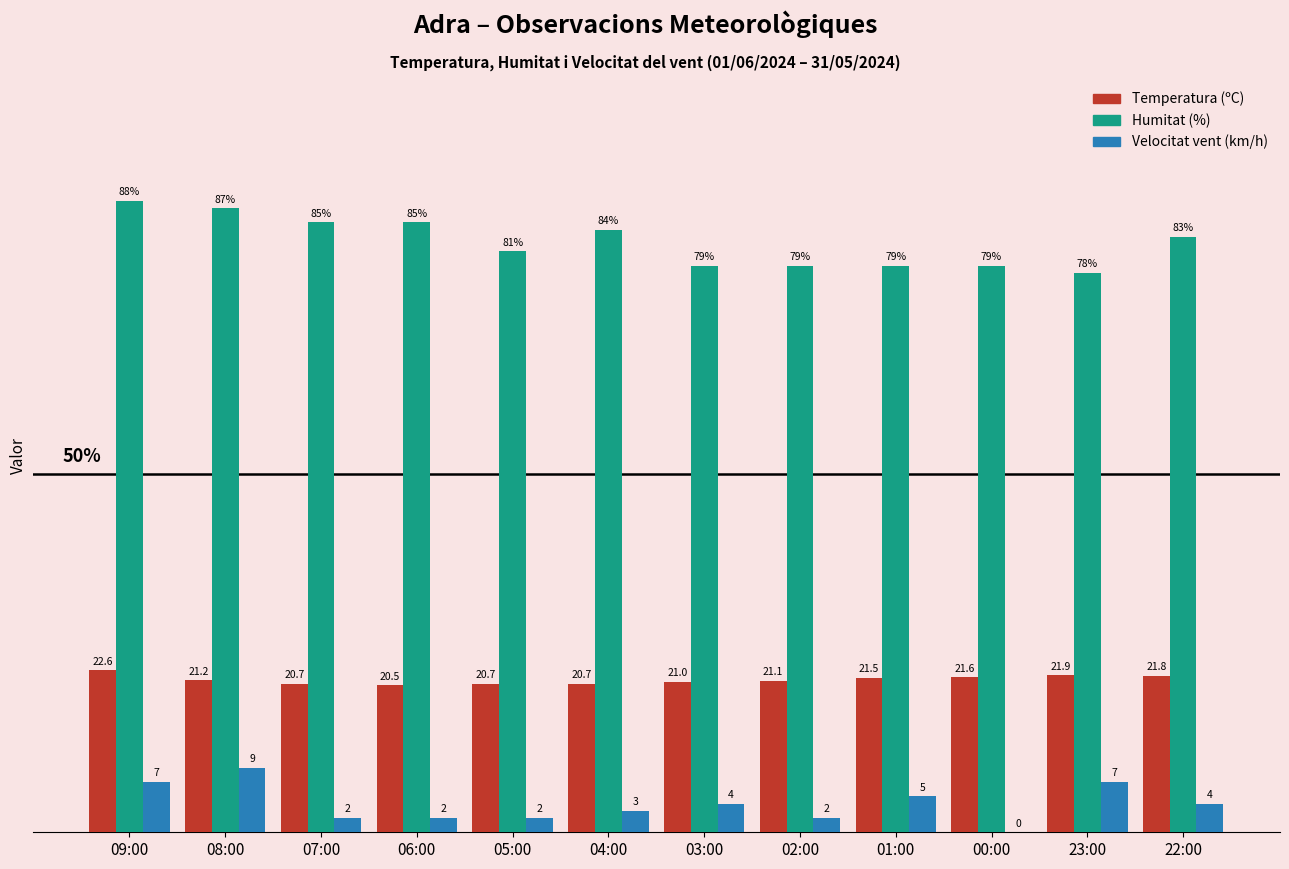

At which category is the sum across all series the highest?

09:00